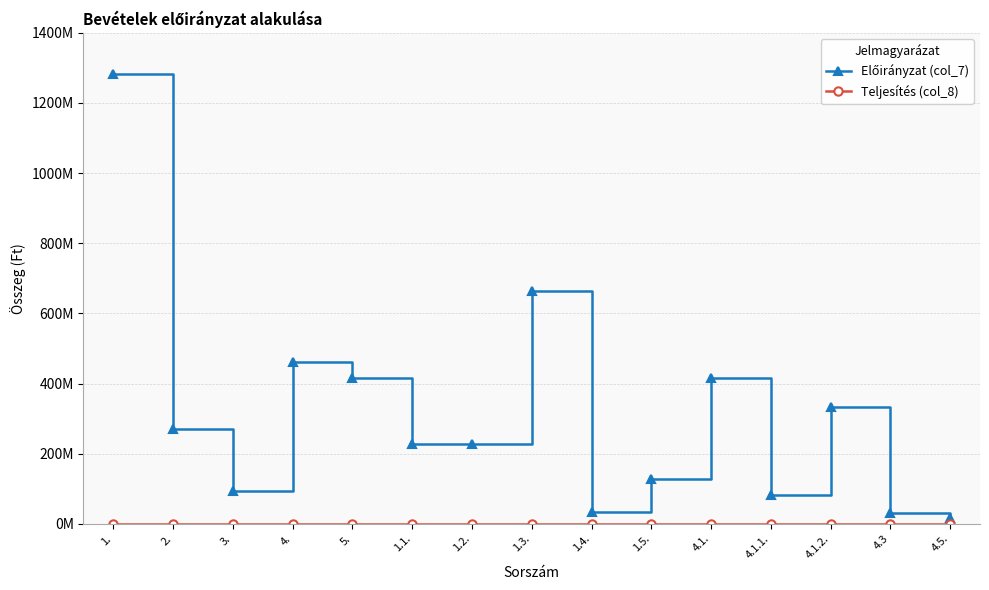

True or false: Teljesítés (col_8) and Előirányzat (col_7) intersect in this chart.

False